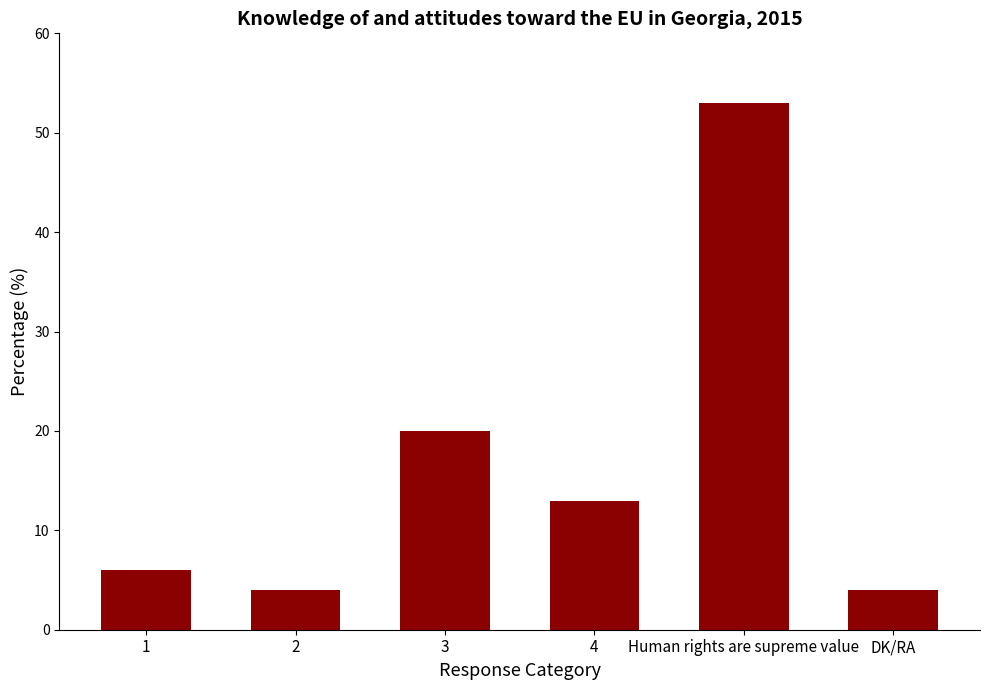

What is the approximate value at 3, to the nearest 5?

20